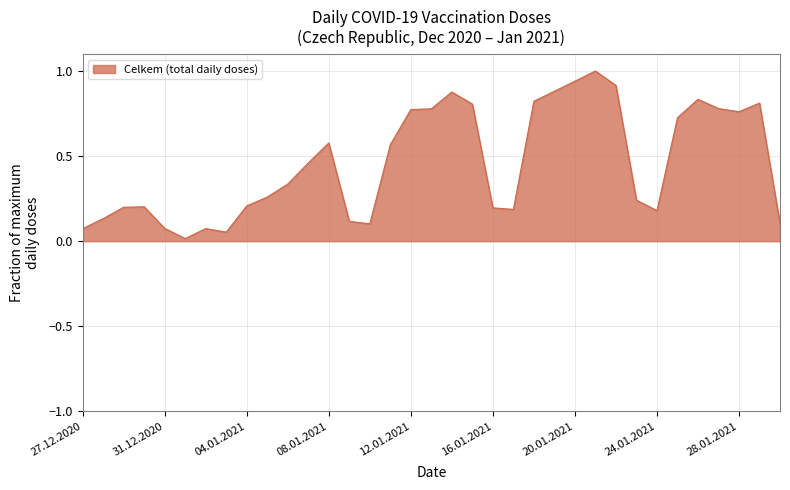

What is the greatest value displayed?

1.0